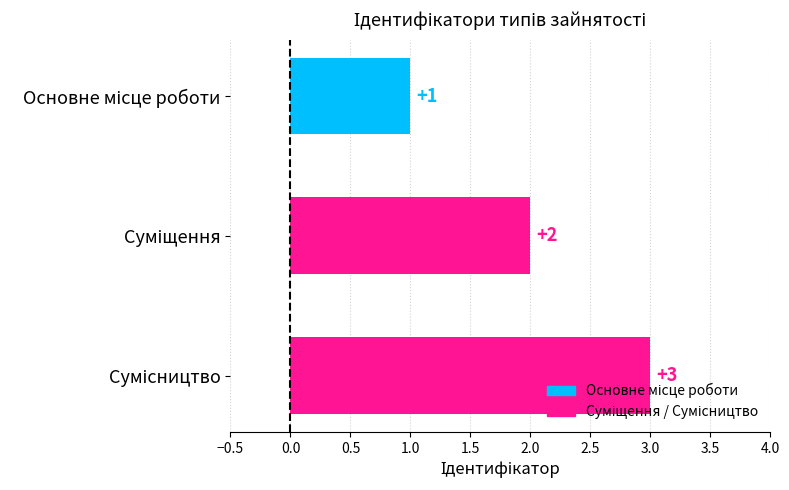

How many series are shown in this chart?

1